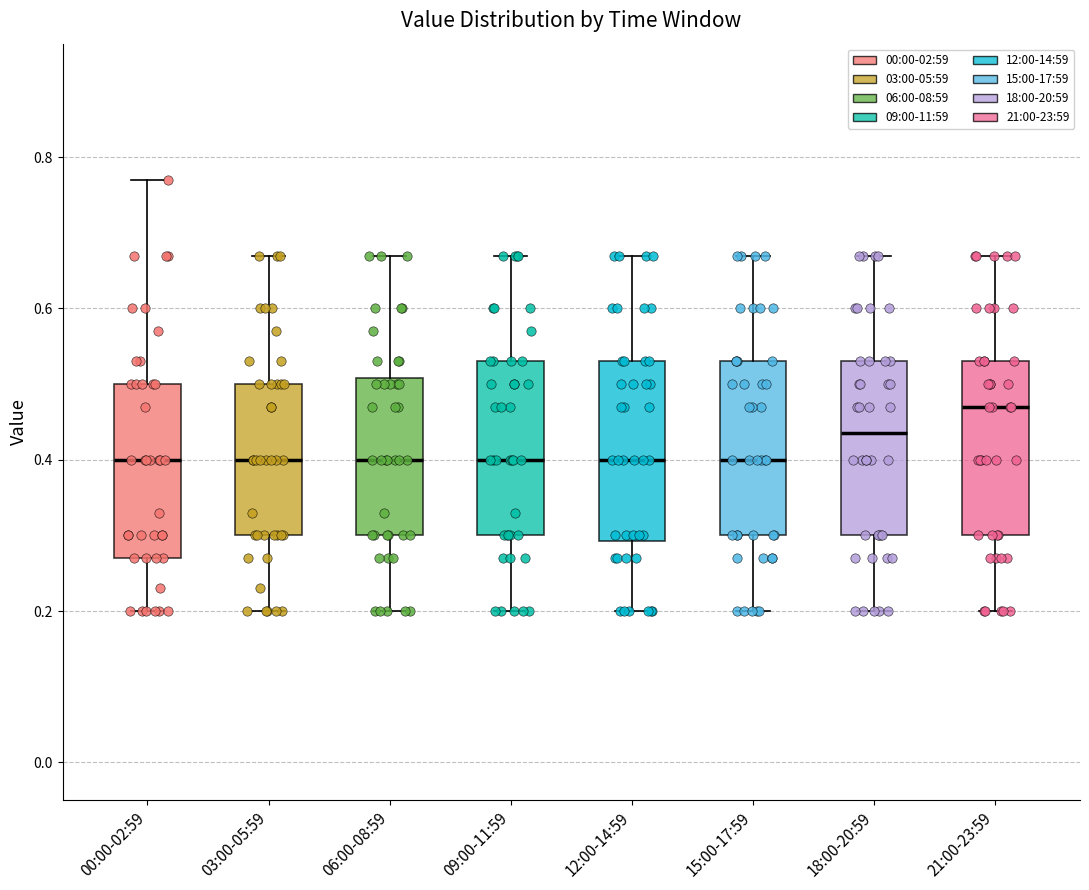

Reading left to right, read every box against the y-axis: the position of its median line, the range the box covers, and the ends of its whiskers. The values are not printed on the chart, so give them approximately, as read against the axis.

00:00-02:59: median 0.40, box 0.28 to 0.50, whiskers 0.20 to 0.78
03:00-05:59: median 0.40, box 0.30 to 0.50, whiskers 0.20 to 0.68
06:00-08:59: median 0.40, box 0.30 to 0.50, whiskers 0.20 to 0.68
09:00-11:59: median 0.40, box 0.30 to 0.54, whiskers 0.20 to 0.68
12:00-14:59: median 0.40, box 0.30 to 0.54, whiskers 0.20 to 0.68
15:00-17:59: median 0.40, box 0.30 to 0.54, whiskers 0.20 to 0.68
18:00-20:59: median 0.44, box 0.30 to 0.54, whiskers 0.20 to 0.68
21:00-23:59: median 0.48, box 0.30 to 0.54, whiskers 0.20 to 0.68